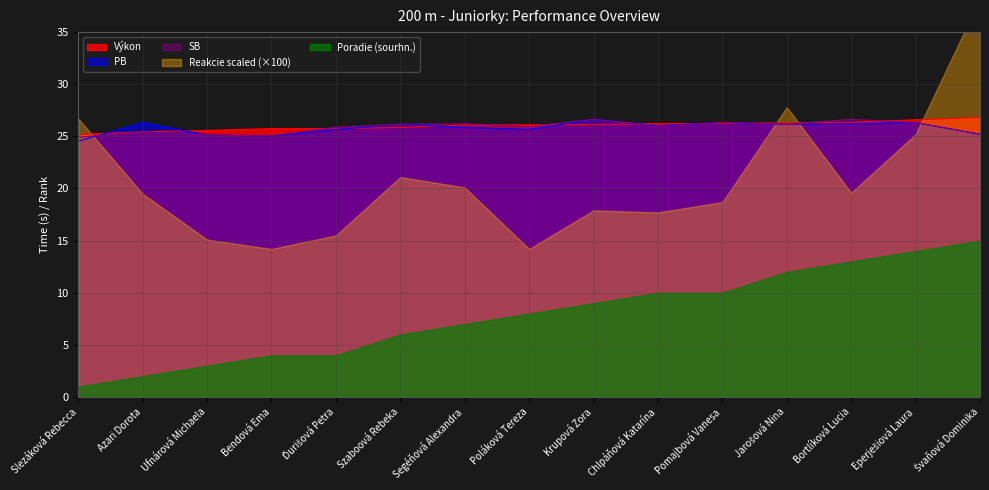

What is the highest value of the Výkon series?

26.8